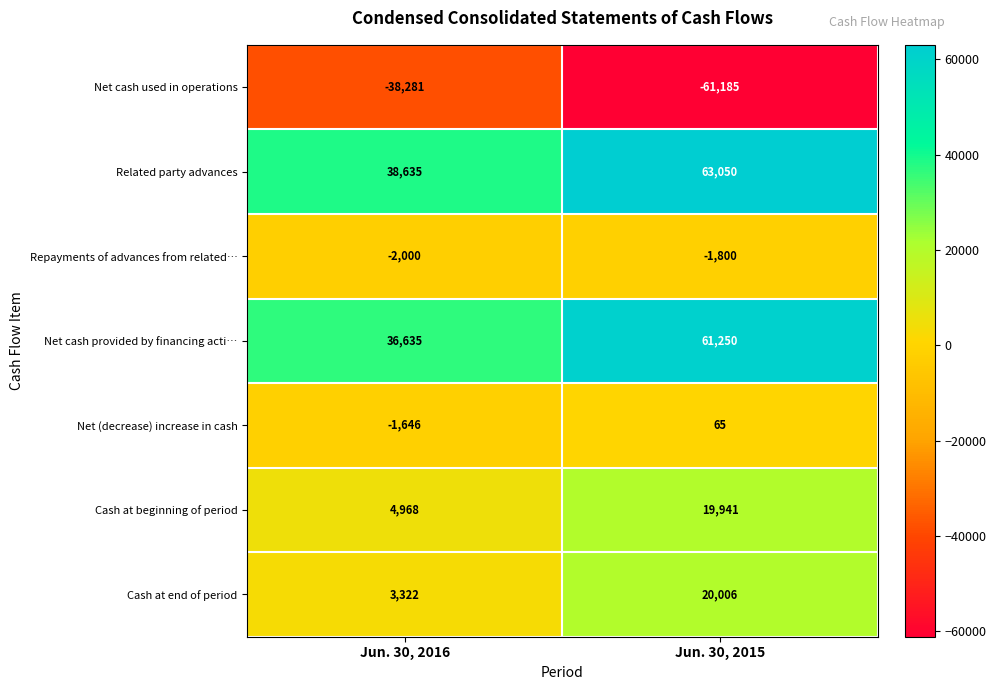

Which series has the largest total across all categories?

Related party advances